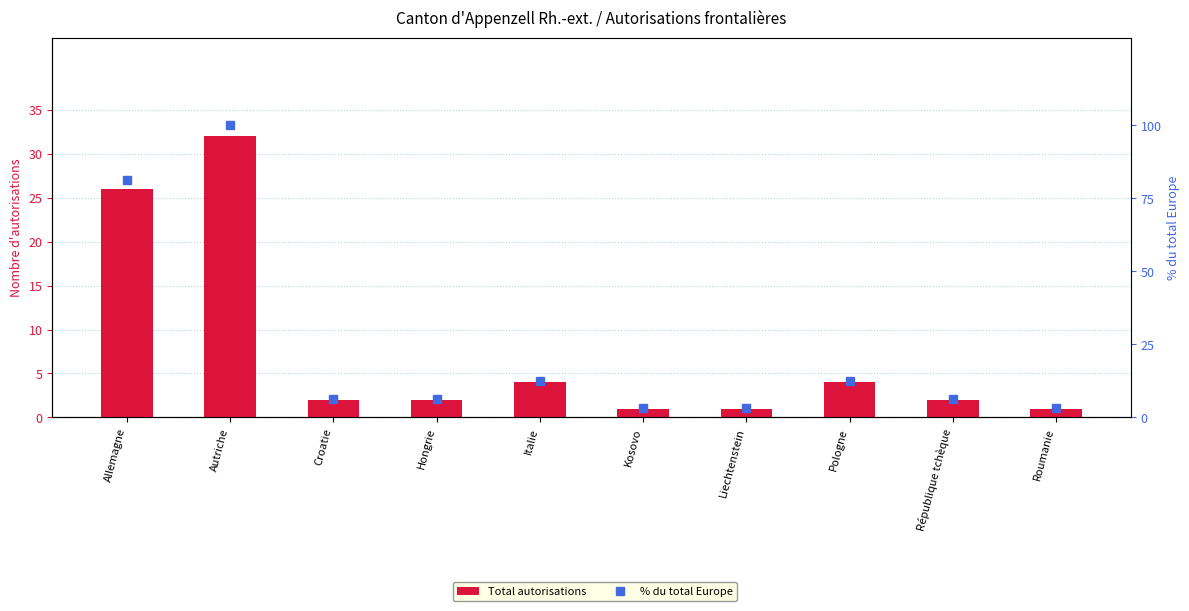

What is the value of the % du total Europe bar at the 1st from the left?

81.2